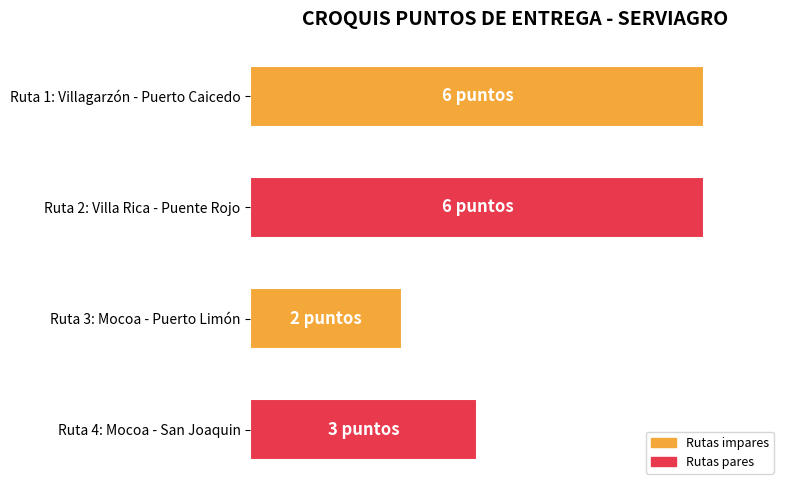

Where is the data nearest to the value 4?

Ruta 4: Mocoa - San Joaquin